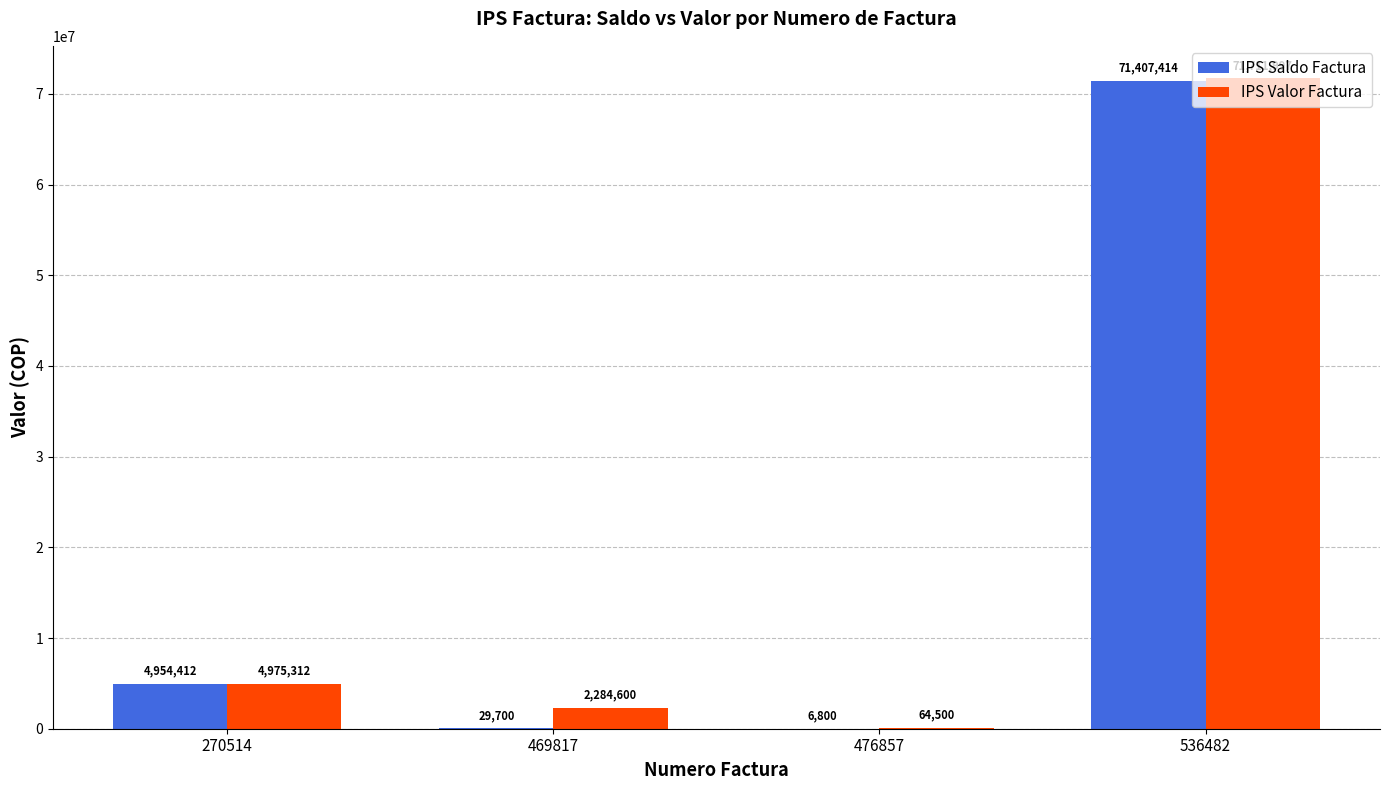

Is it true that IPS Valor Factura equals 64500 at 476857?

True